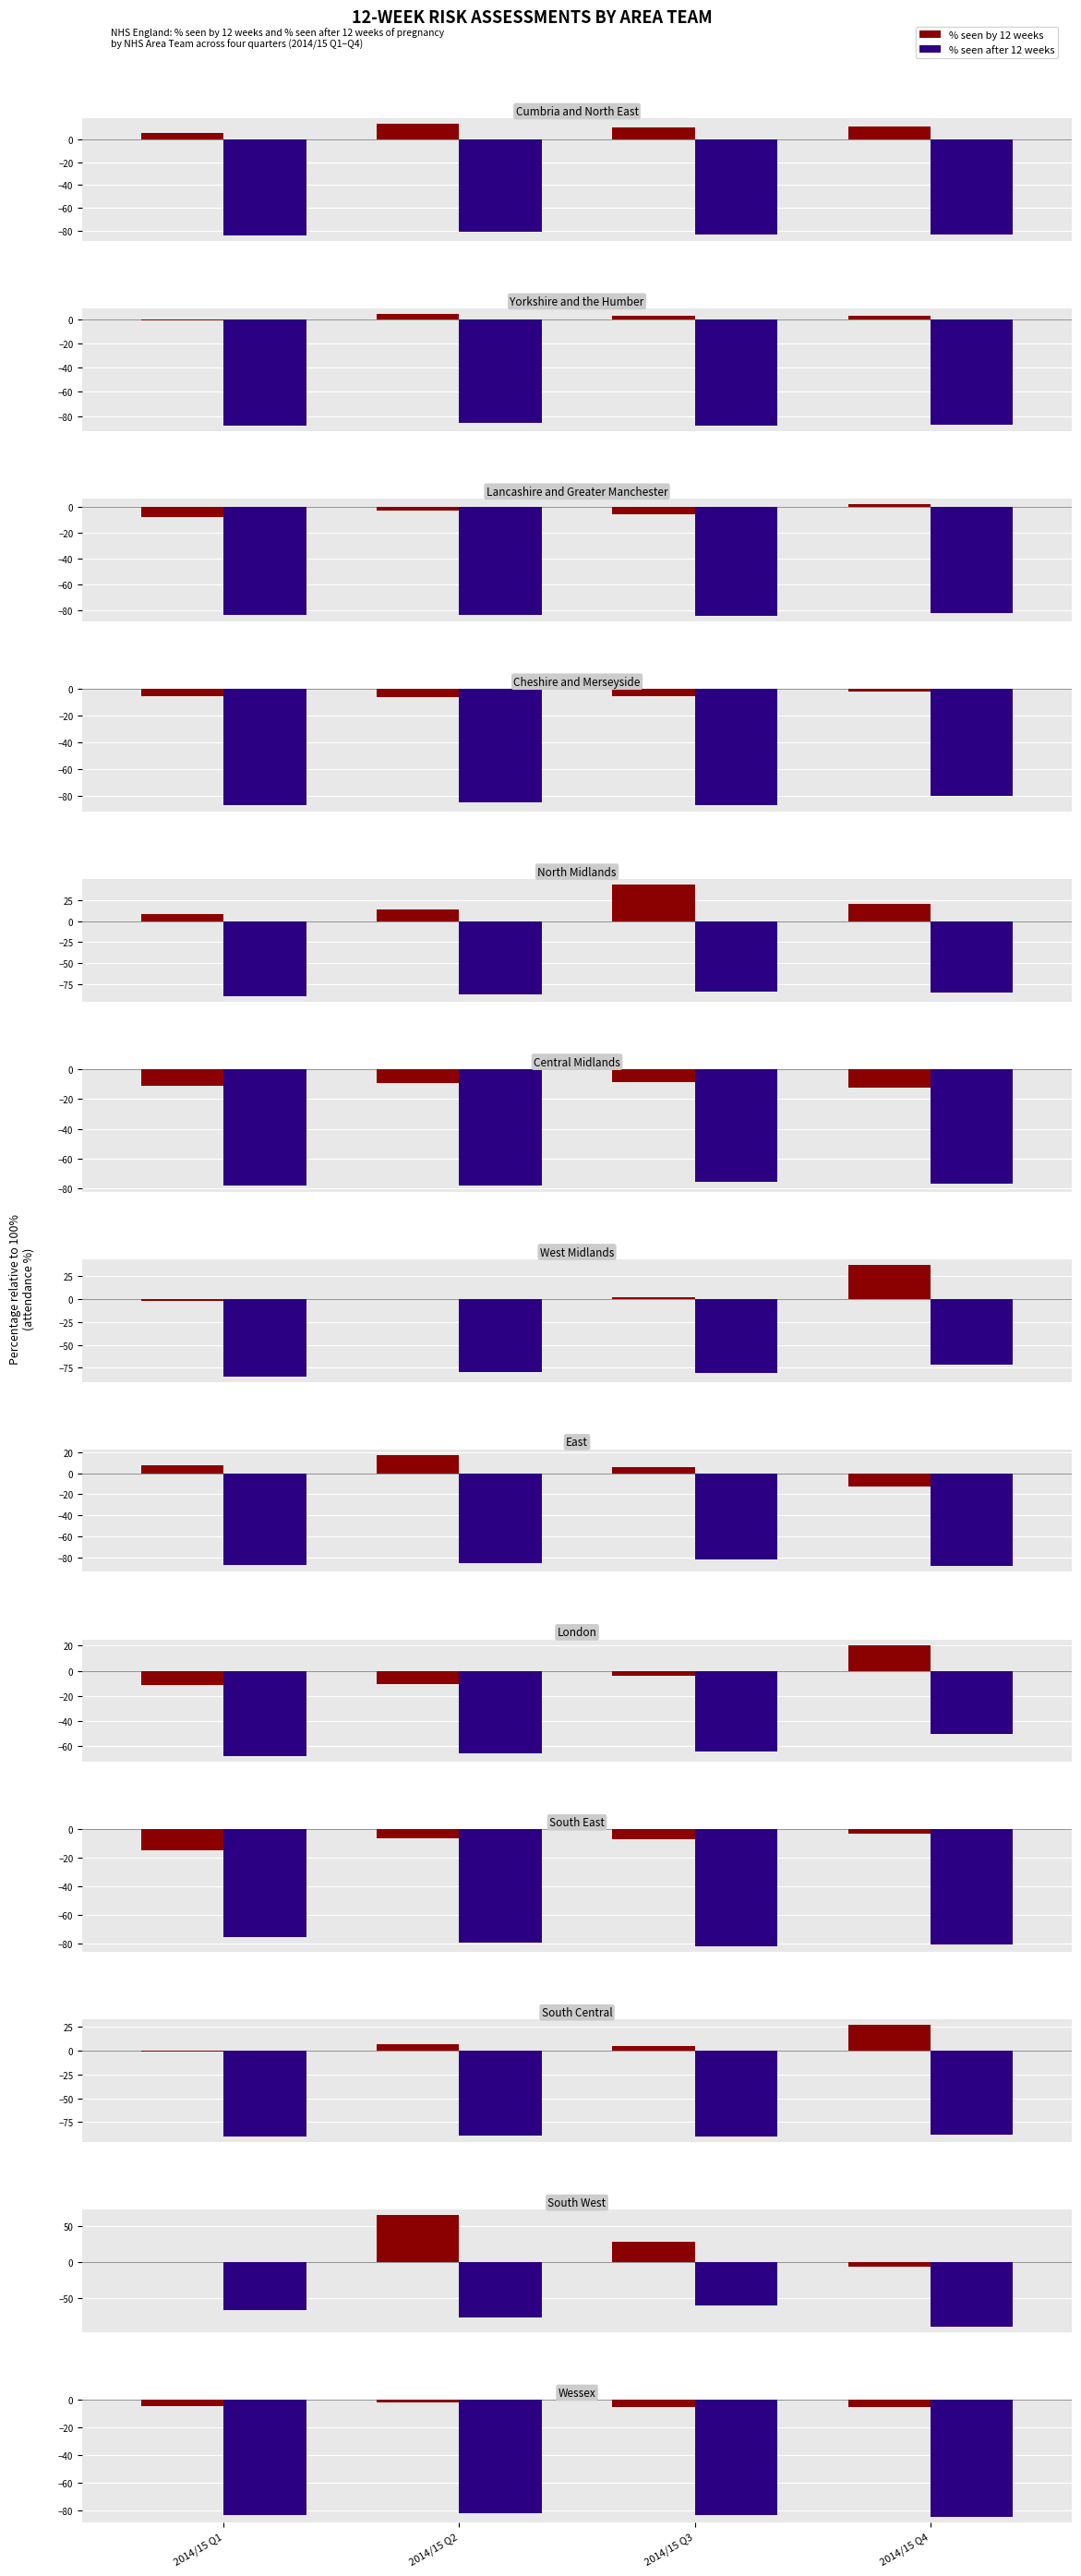

What is the value of the % seen by 12 weeks bar at the 1st from the left?

-4.2